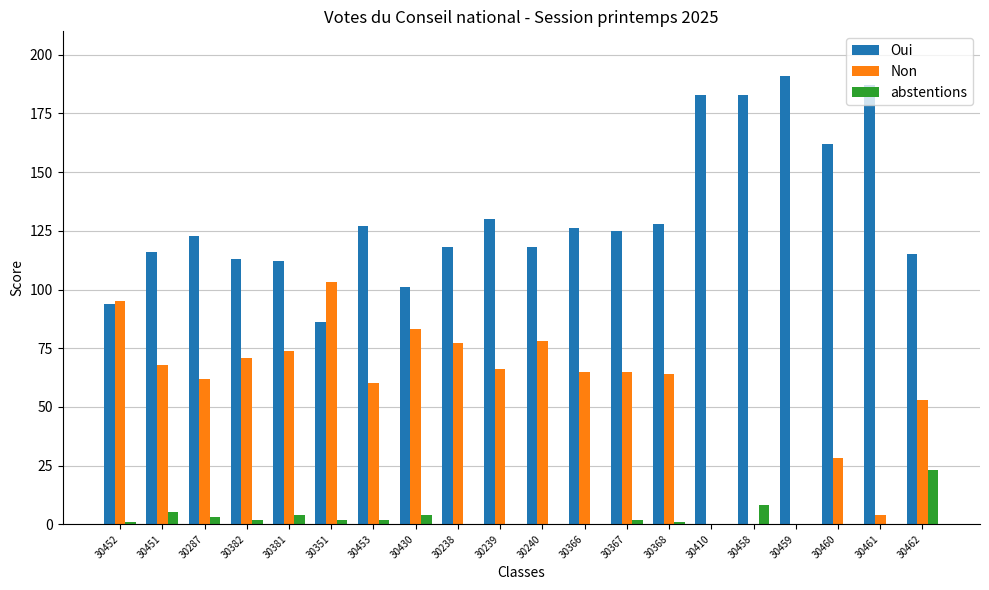

Count the number of categories in the chart.

20